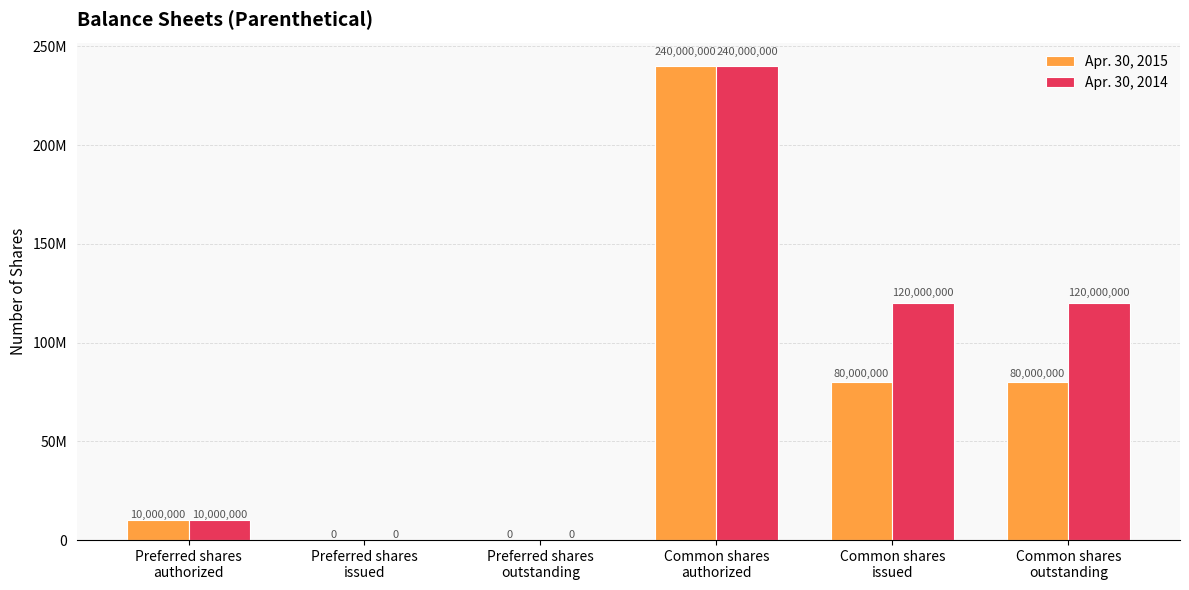

What is the sum of the Apr. 30, 2015 values at Preferred shares
authorized and Common shares
issued?

90000000